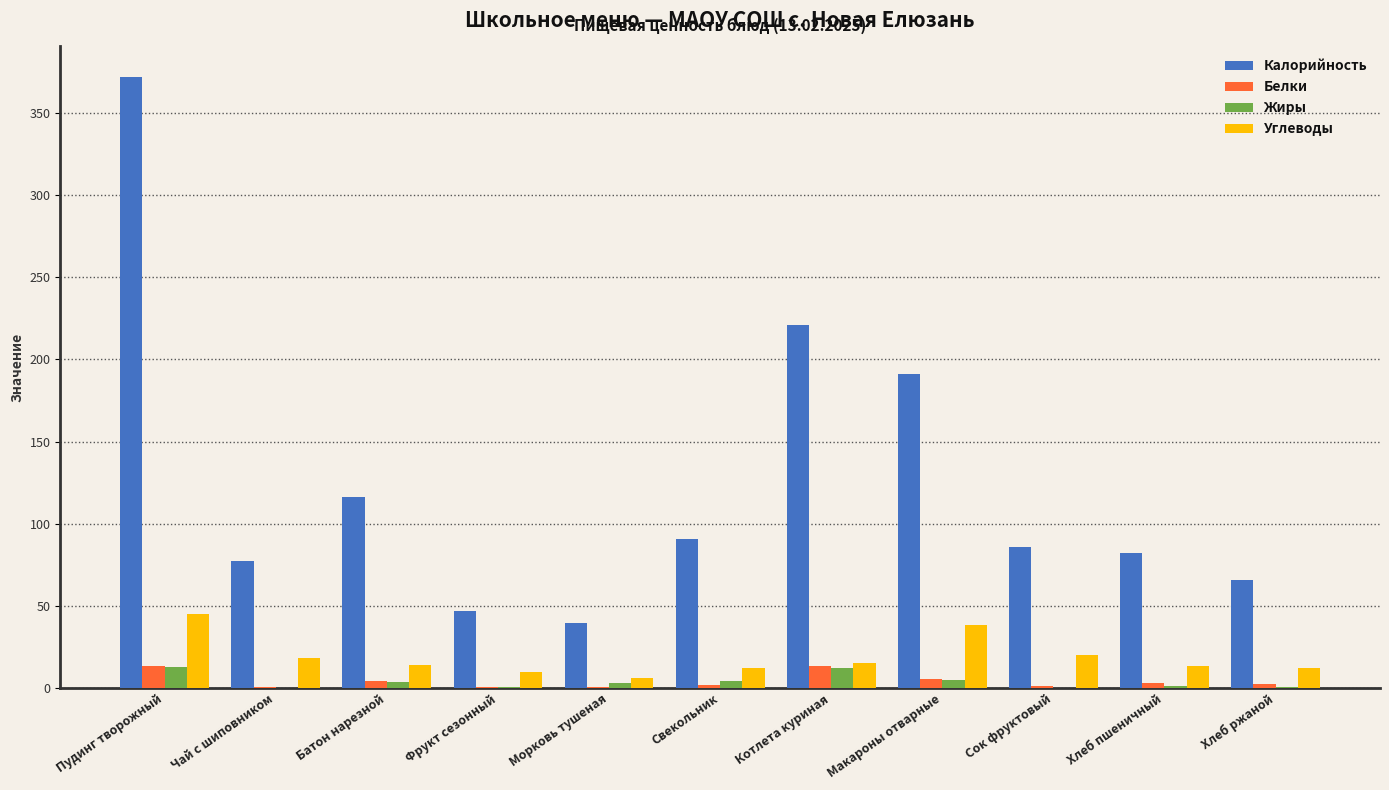

Is it true that Углеводы equals 9.8 at Фрукт сезонный?

True